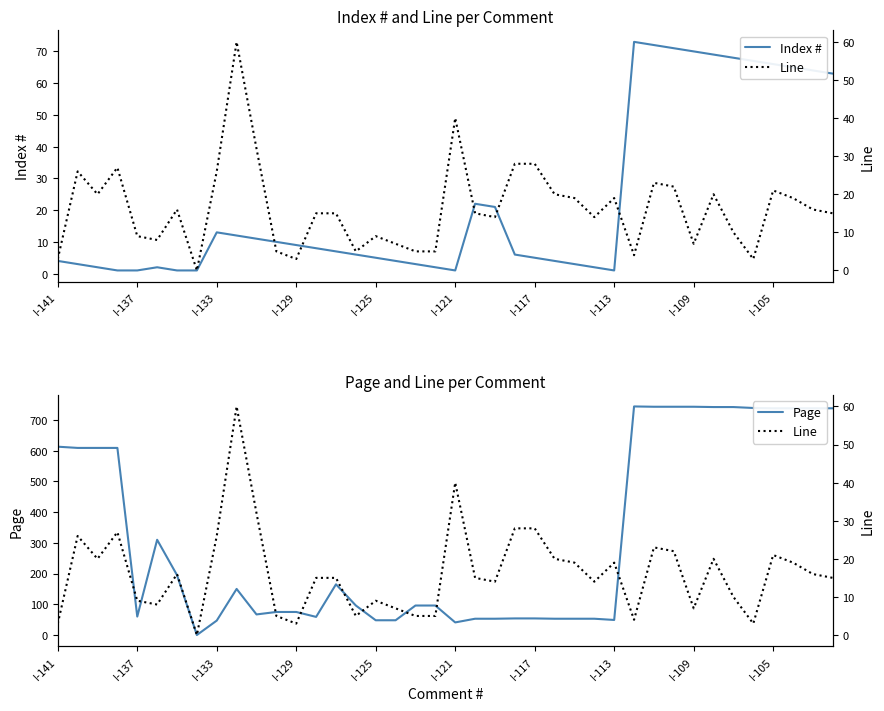

How many series are shown in this chart?

3